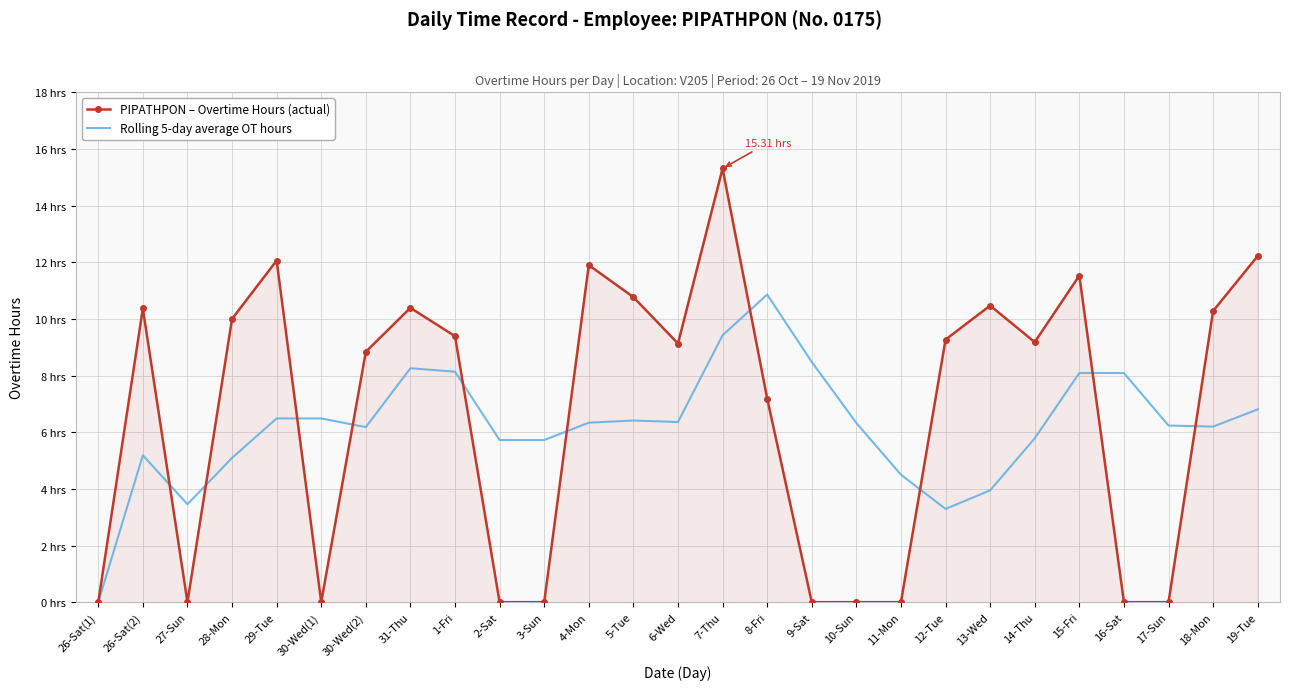

At how many categories does at least one series exceed 10?

11